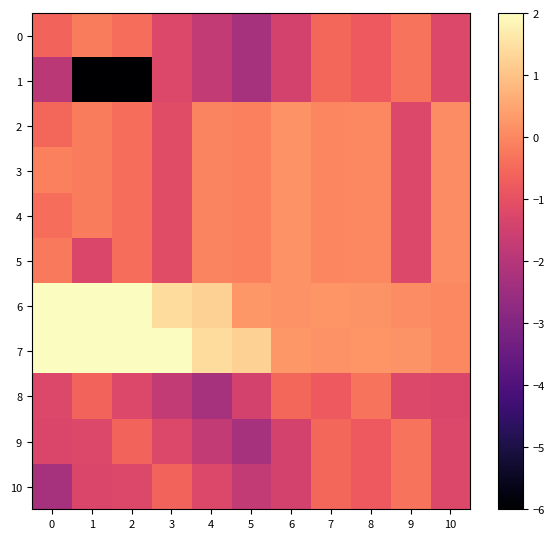

Reading left to right, what are all the values shown in this chart?

0: 0=-0.6	1=-0.2	2=-0.4	3=-1.2	4=-1.7	5=-2.3	6=-1.4	7=-0.5	8=-0.8	9=-0.3	10=-1.2
1: 0=-1.9	1=-6.0	2=-6.0	3=-1.2	4=-1.7	5=-2.3	6=-1.4	7=-0.5	8=-0.8	9=-0.3	10=-1.2
2: 0=-0.5	1=-0.2	2=-0.4	3=-1.1	4=-0.1	5=-0.1	6=0.2	7=-0.0	8=0.0	9=-1.2	10=0.1
3: 0=-0.1	1=-0.2	2=-0.4	3=-1.1	4=-0.1	5=-0.1	6=0.2	7=-0.0	8=0.0	9=-1.2	10=0.1
4: 0=-0.4	1=-0.2	2=-0.4	3=-1.1	4=-0.1	5=-0.1	6=0.2	7=-0.0	8=0.0	9=-1.2	10=0.1
5: 0=-0.2	1=-1.3	2=-0.4	3=-1.1	4=-0.1	5=-0.1	6=0.2	7=-0.0	8=0.0	9=-1.2	10=0.1
6: 0=2.0	1=2.0	2=2.0	3=1.4	4=1.2	5=0.3	6=0.2	7=0.2	8=0.2	9=0.1	10=0.0
7: 0=2.0	1=2.0	2=2.0	3=2.0	4=1.4	5=1.2	6=0.3	7=0.2	8=0.2	9=0.2	10=0.0
8: 0=-1.2	1=-0.6	2=-1.2	3=-1.7	4=-2.3	5=-1.4	6=-0.5	7=-0.8	8=-0.3	9=-1.2	10=-1.3
9: 0=-1.3	1=-1.2	2=-0.6	3=-1.2	4=-1.7	5=-2.3	6=-1.4	7=-0.5	8=-0.8	9=-0.3	10=-1.2
10: 0=-2.3	1=-1.3	2=-1.2	3=-0.6	4=-1.2	5=-1.7	6=-1.4	7=-0.5	8=-0.8	9=-0.3	10=-1.2